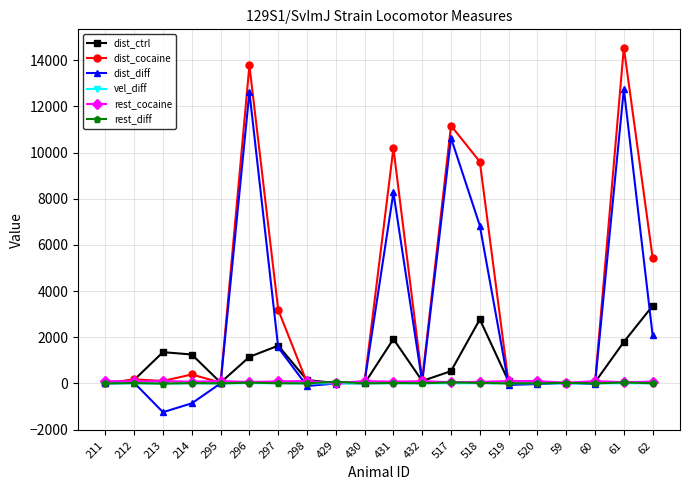

True or false: vel_diff and dist_diff intersect in this chart.

True